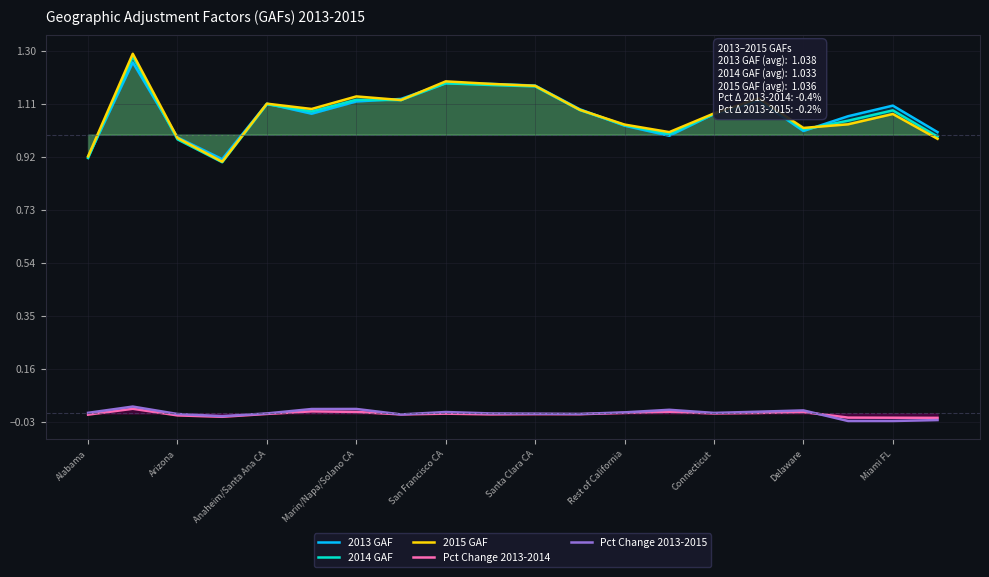

True or false: Pct Change 2013-2015 has more than 1 interior local peaks.

True